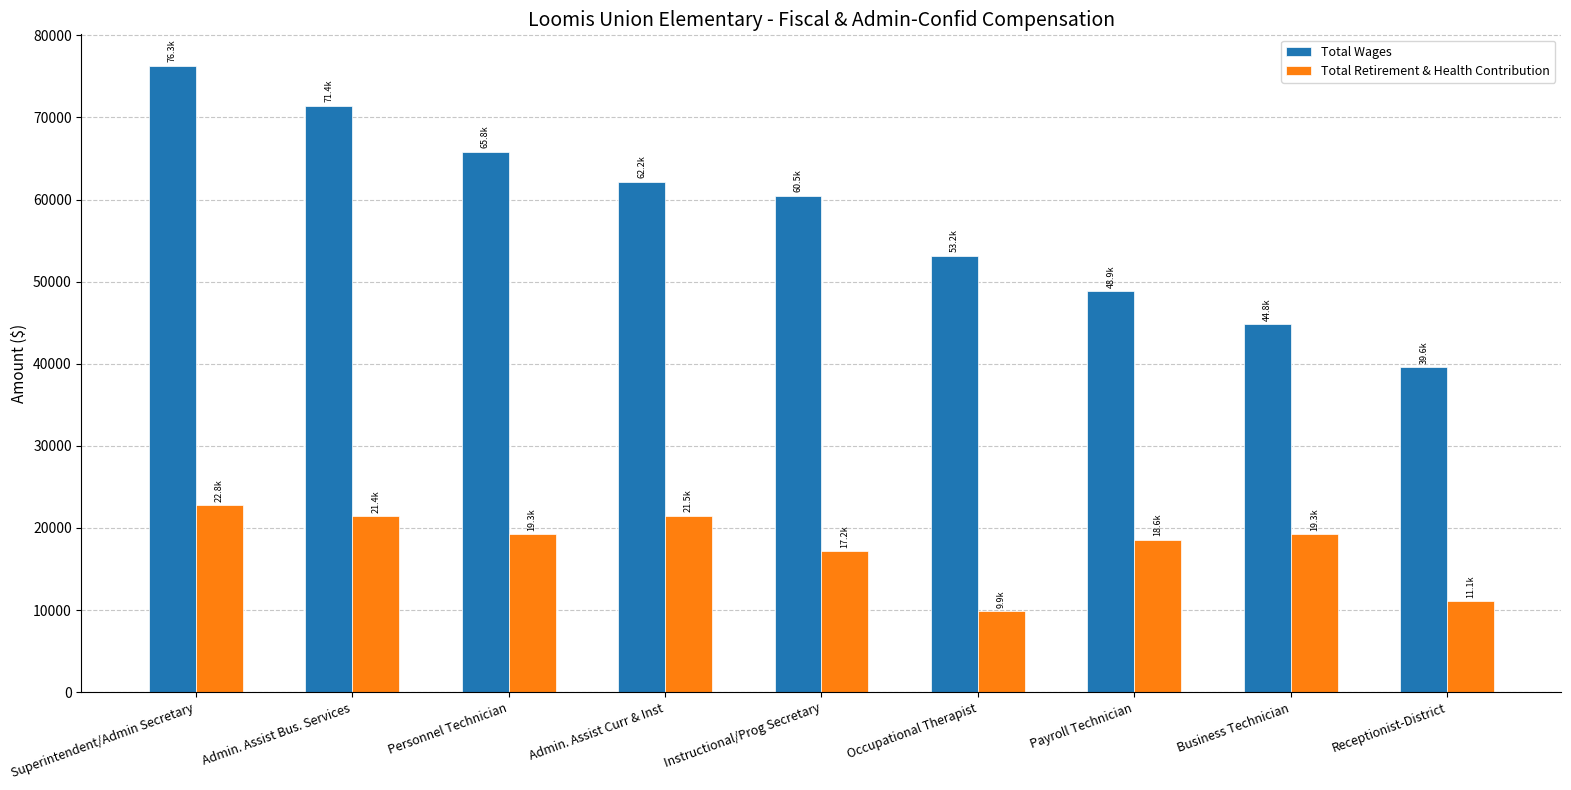

At how many categories does at least one series exceed 34928?

9